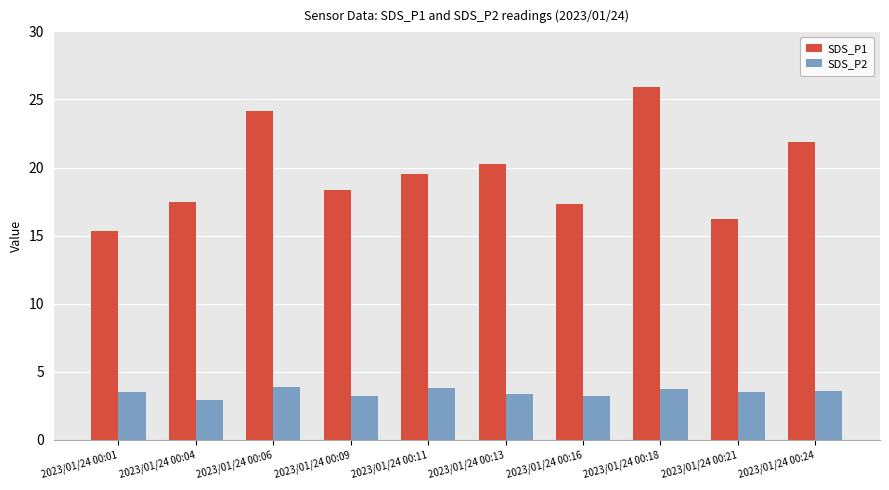

What is the total value across all series at 2023/01/24 00:16?

20.6